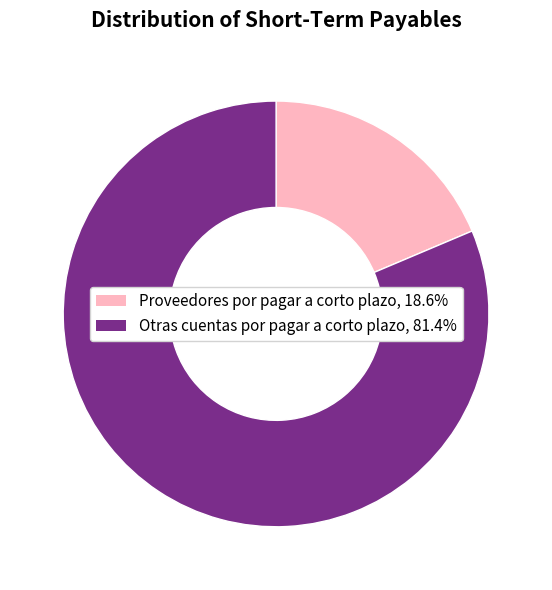

What is the smallest slice in the pie chart?

Proveedores por pagar a corto plazo